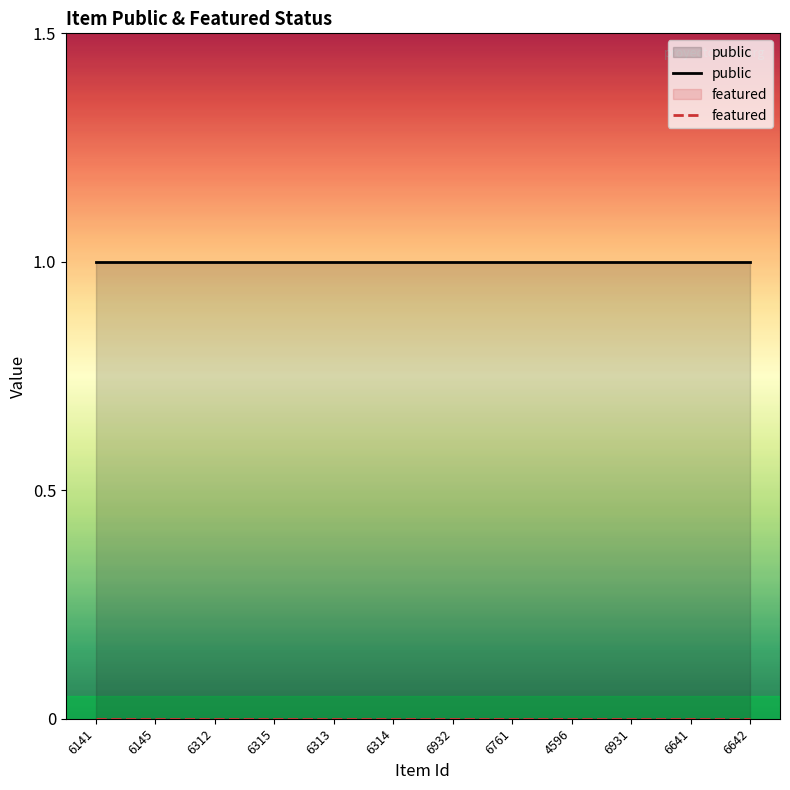

Does the chart display data point markers on the line(s)?

No